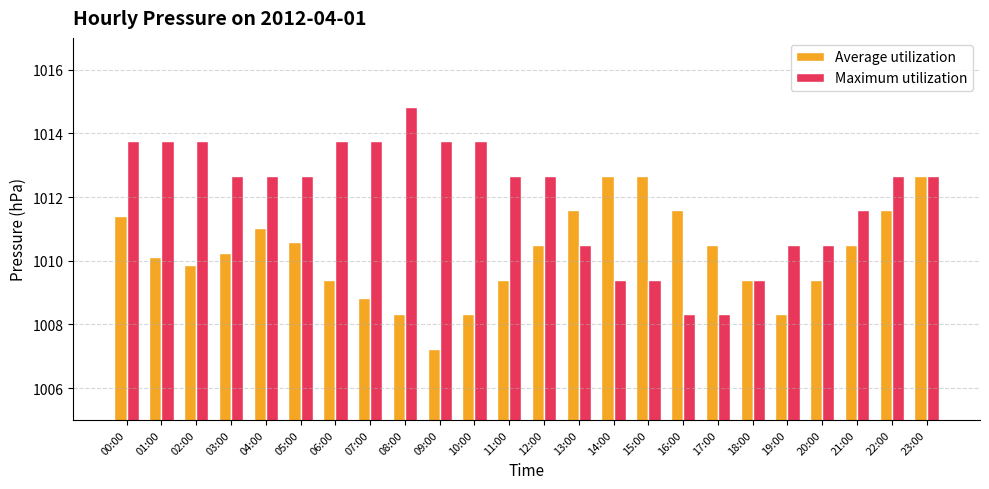

What is the average value of the Maximum utilization series?

1012.0